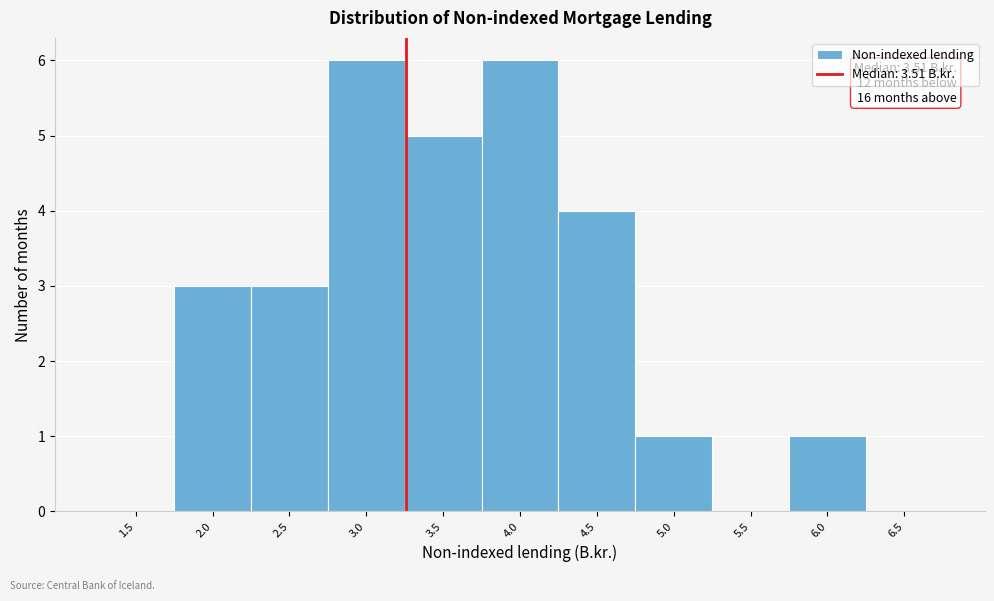

Reading left to right, transcribe all the data shown in this chart.

1.5=0	2.0=3	2.5=3	3.0=6	3.5=5	4.0=6	4.5=4	5.0=1	5.5=0	6.0=1	6.5=0